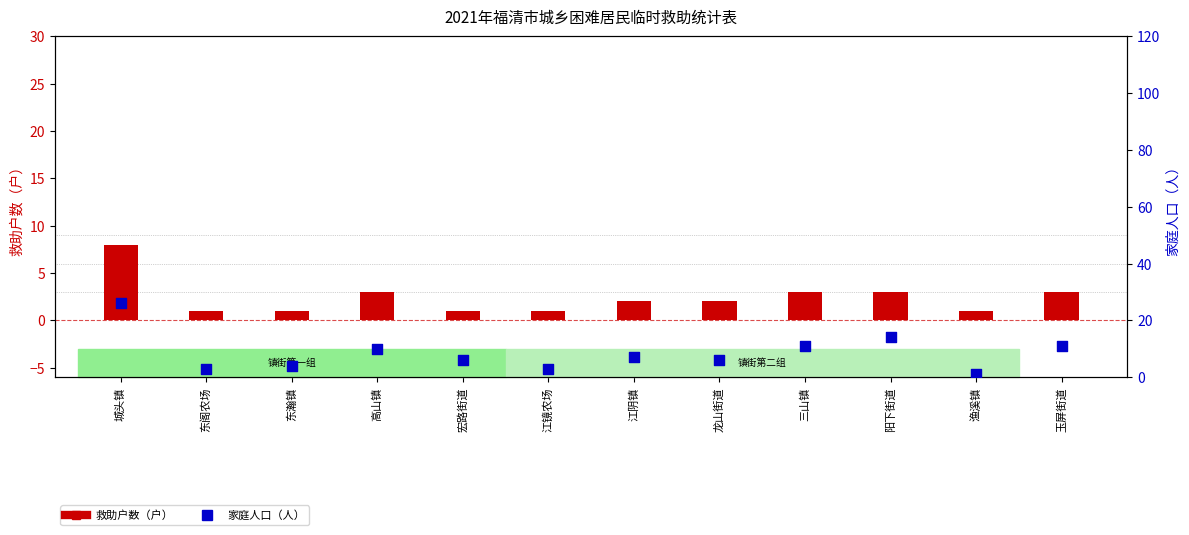

Which series has the widest spread of Y values?

家庭人口（人）